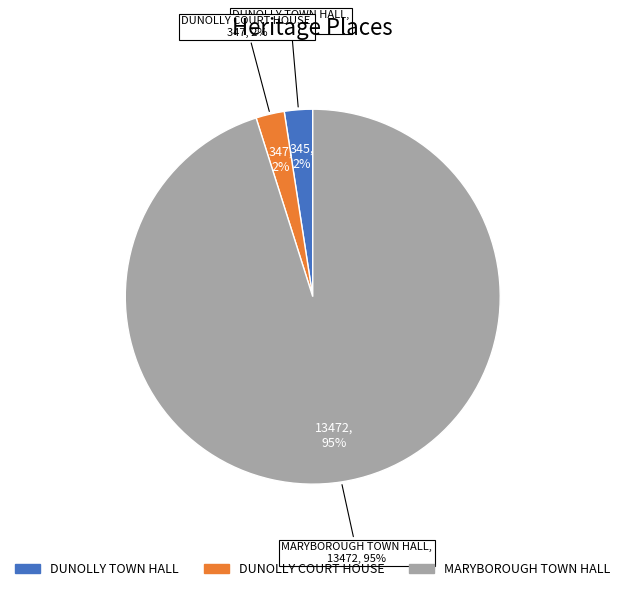

Which slice is the largest?

MARYBOROUGH TOWN HALL